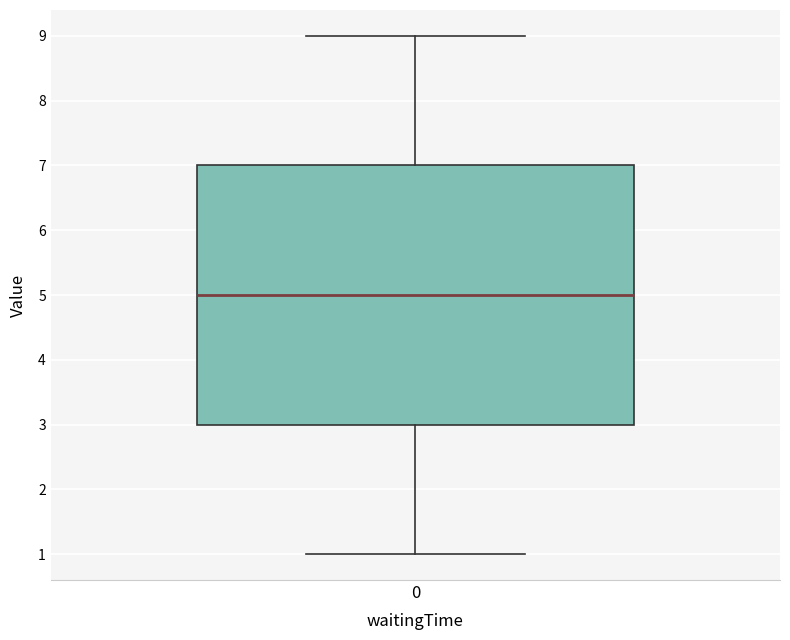

Transcribe this box plot: give where the median line is, the range the box spans, and where the two whiskers end, as read against the y-axis. The values are not printed on the chart, so give them approximately, as read against the axis.

median 5, box 3 to 7, whiskers 1 to 9